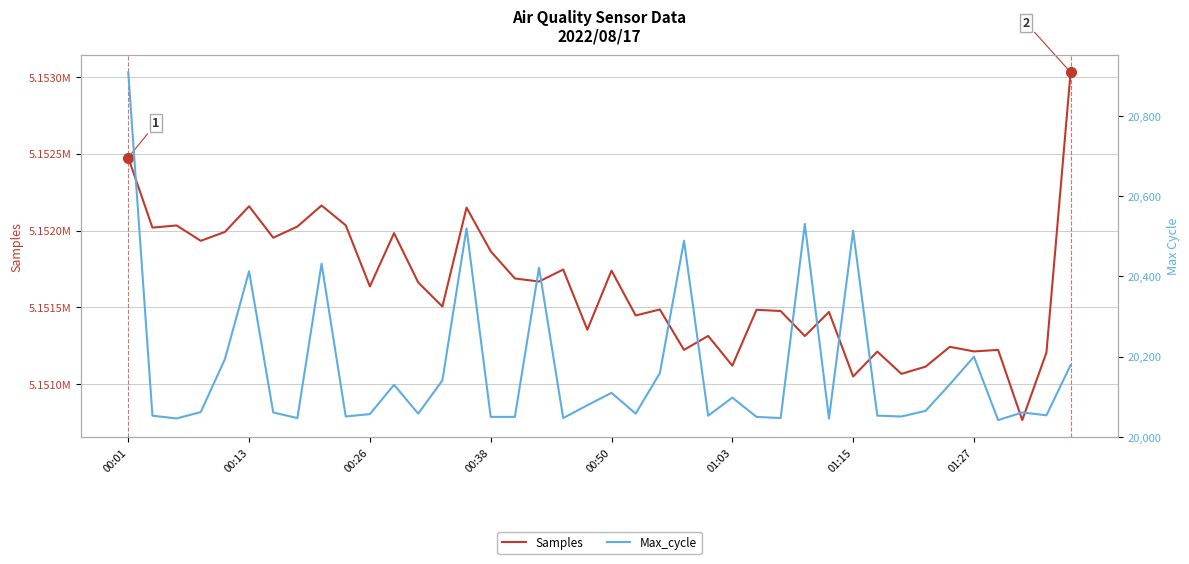

What is the value of the Max_cycle point at the 22nd from the left?

20058